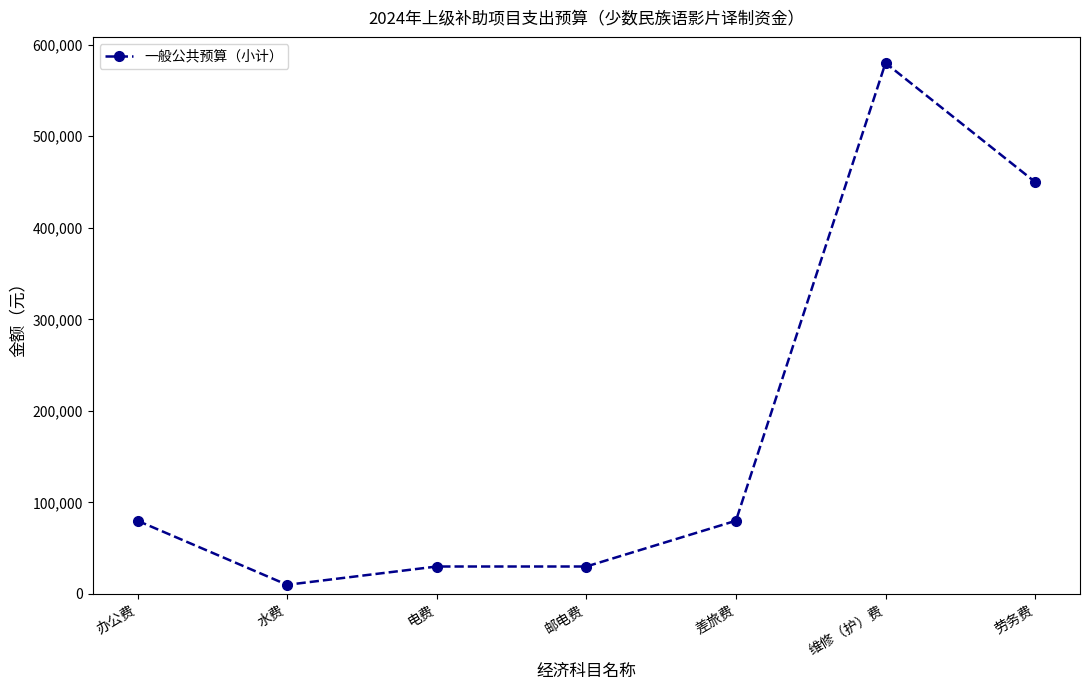

True or false: the data shows 580000 at 维修（护）费.

True